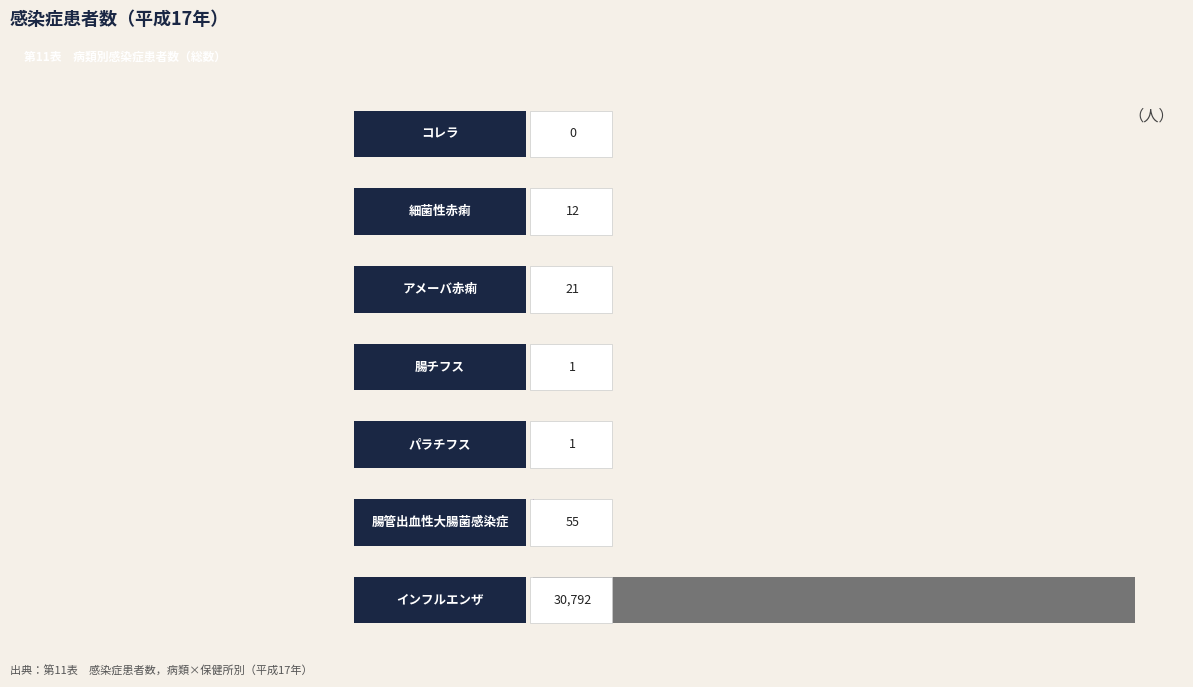

Are the bars grouped side by side (vs. stacked)?

No